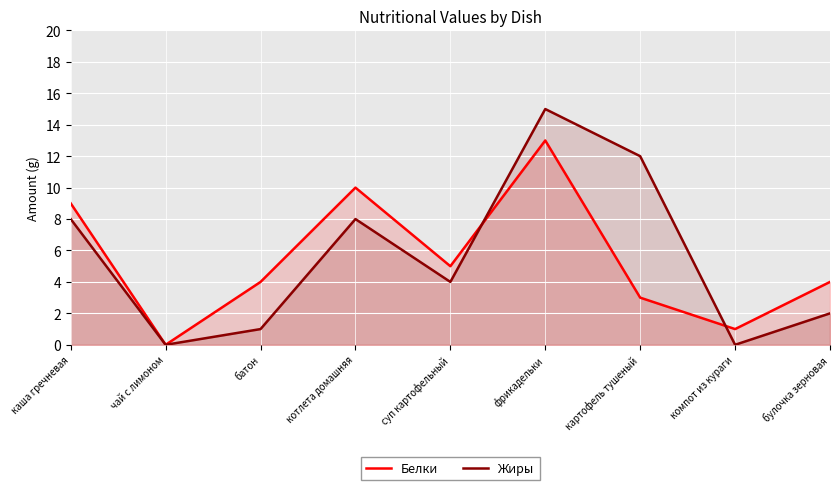

Which series has the largest total across all categories?

Жиры